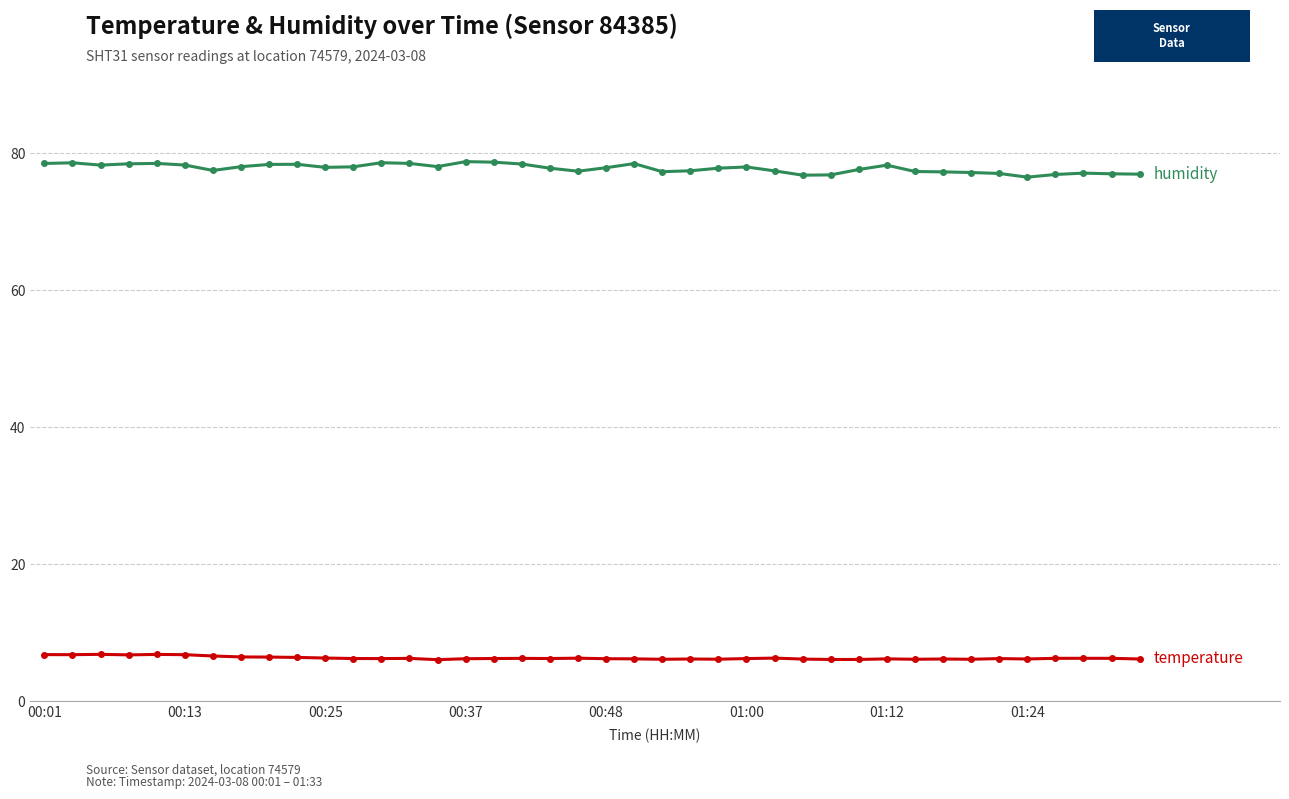

What is the smallest value displayed?

6.1